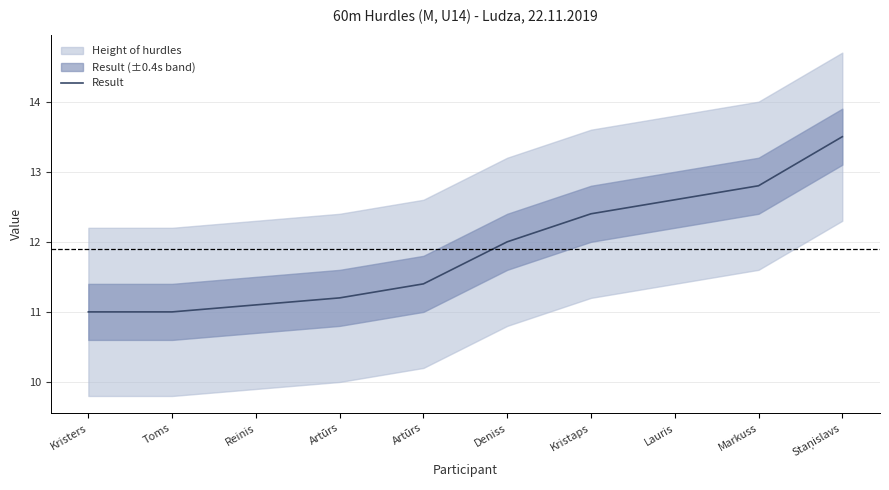

Which category has the lowest value across all series?

Kristers